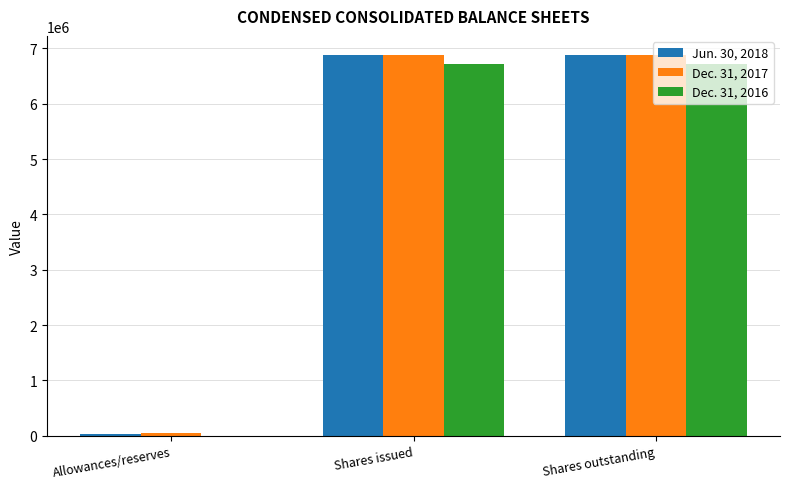

True or false: Dec. 31, 2016 has a value of 6714915 at Shares outstanding.

True